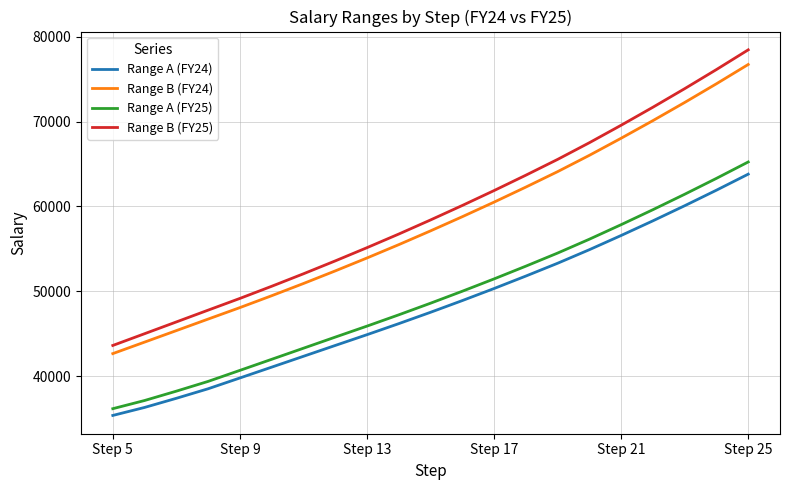

How many values in the Range A (FY24) series are below 47535?

10